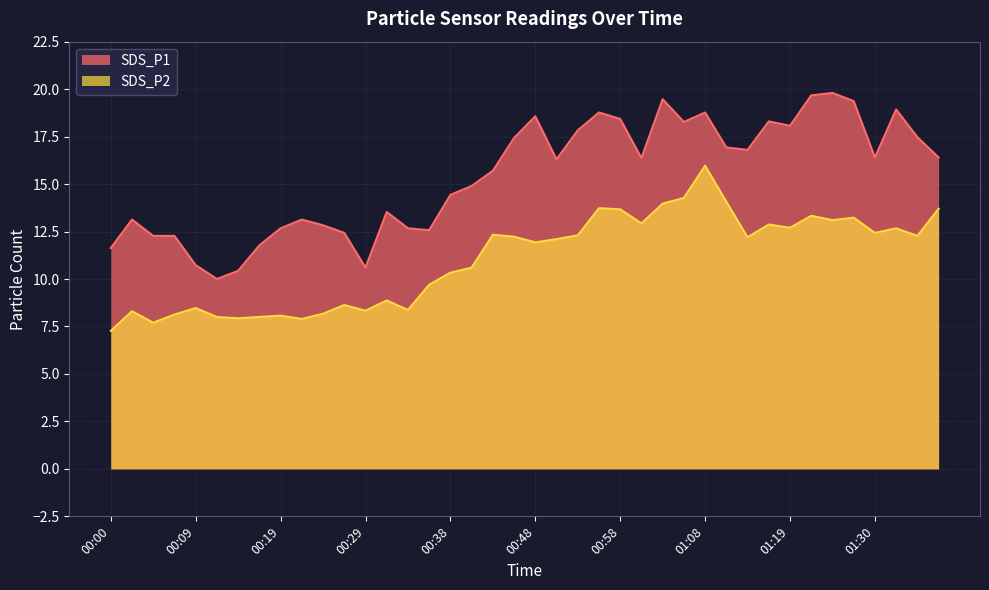

The value of SDS_P1 at 00:26 is 18.8. True or false?

False